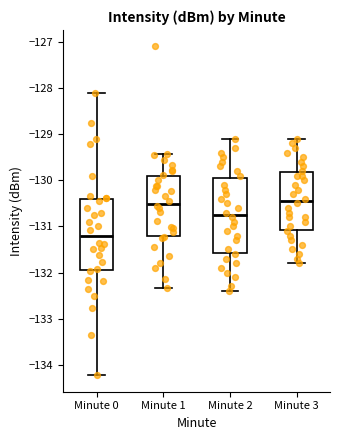

Where does the median line of the box for Minute 2 sit on the y-axis? The values are not printed on the chart, so give them approximately, as read against the axis.

-130.7